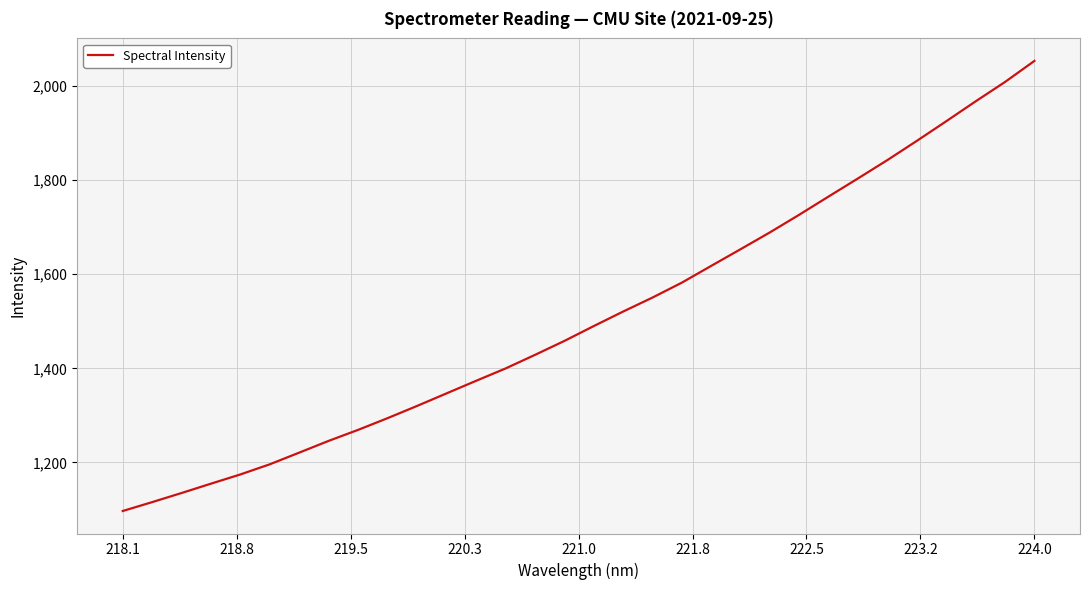

What is the difference between the maximum and minimum values?

956.5